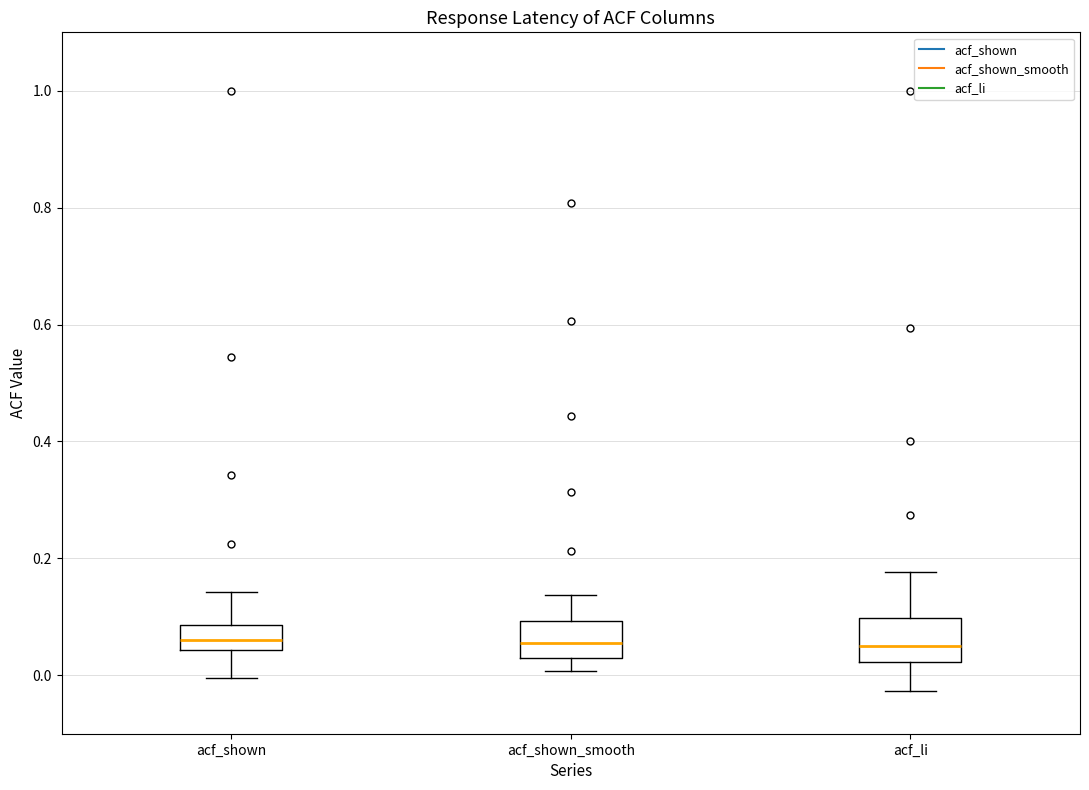

Reading left to right, read every box against the y-axis: the position of its median line, the range the box covers, and the ends of its whiskers. The values are not printed on the chart, so give them approximately, as read against the axis.

acf_shown: median 0.06, box 0.04 to 0.08, whiskers 0.00 to 0.14
acf_shown_smooth: median 0.06, box 0.02 to 0.10, whiskers 0.00 to 0.14
acf_li: median 0.06, box 0.02 to 0.10, whiskers -0.02 to 0.18